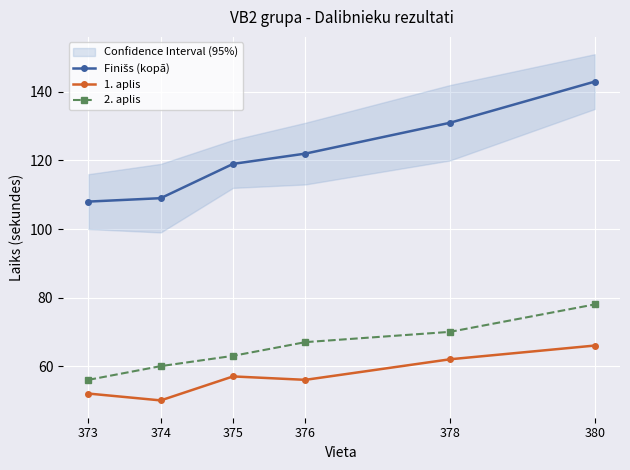

Does the chart display data point markers on the line(s)?

Yes